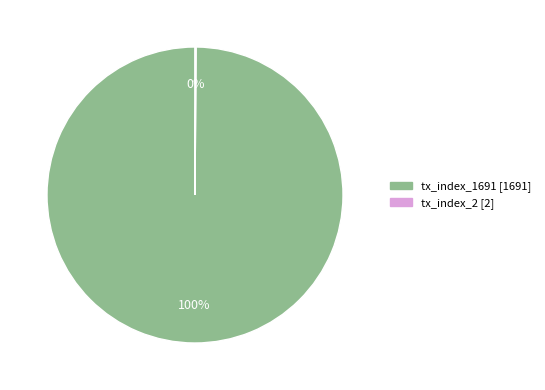

The tx_index_1691 slice represents 100% of the pie. True or false?

True